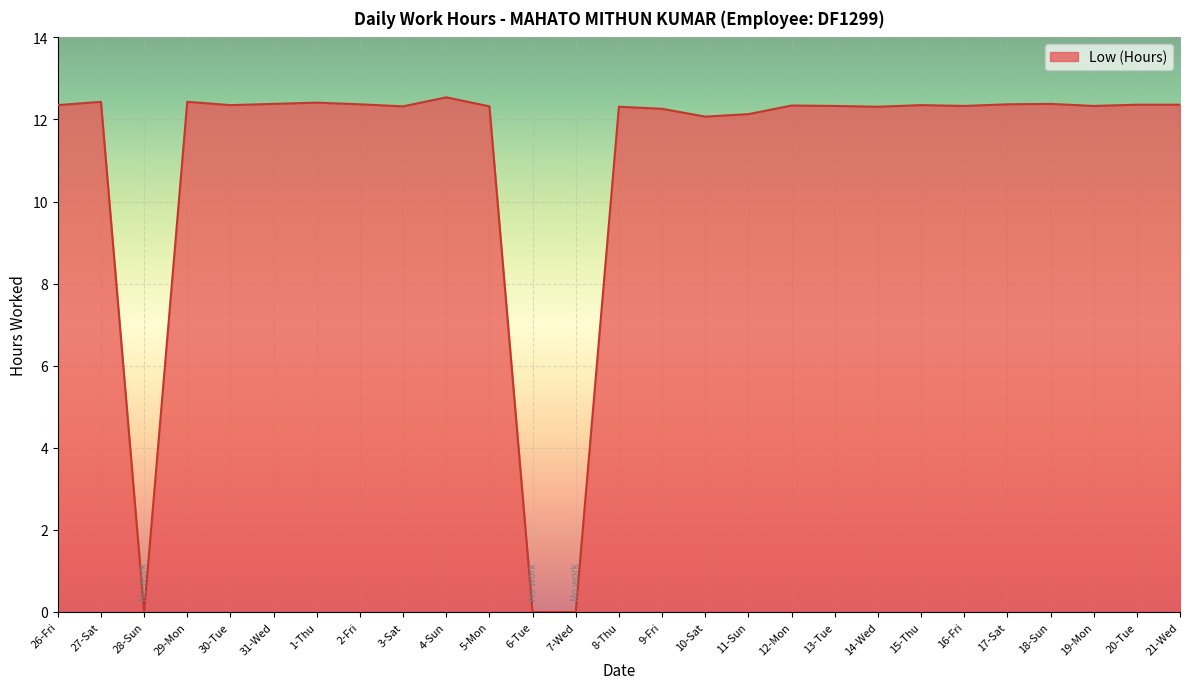

True or false: the data shows 21.7 at 4-Sun.

False